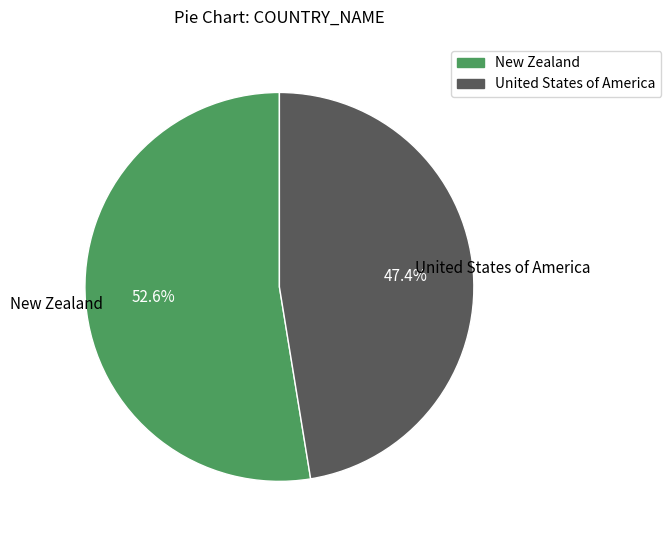

Is the sum of United States of America and New Zealand greater than half?

Yes